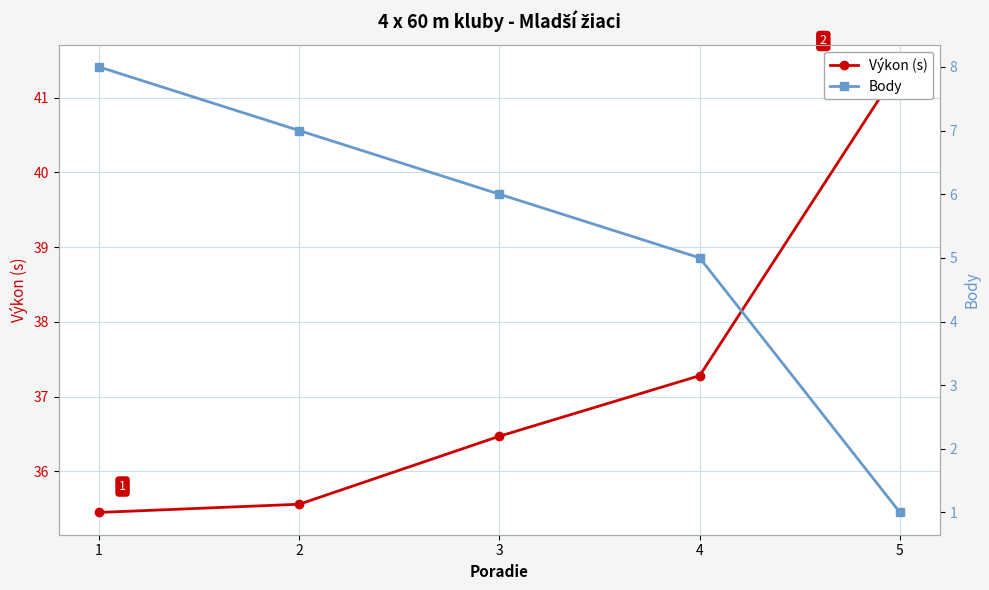

Which series changed the most between 1 and 3?

Body